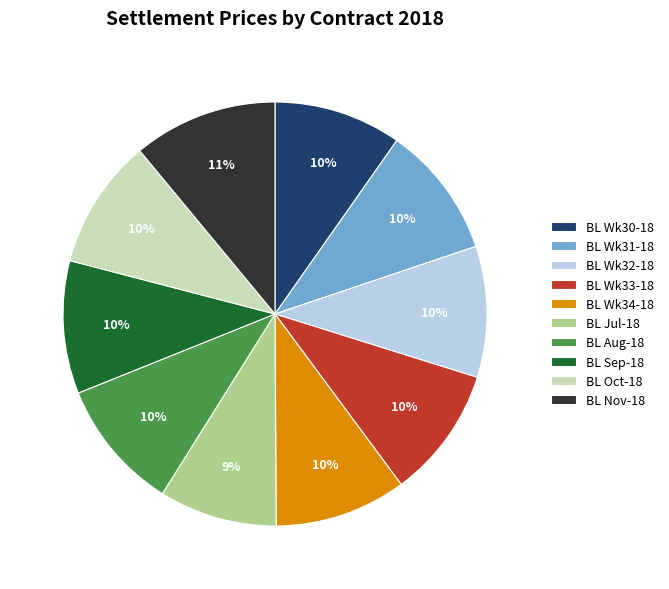

Is it true that BL Oct-18 is 1% of the pie?

False